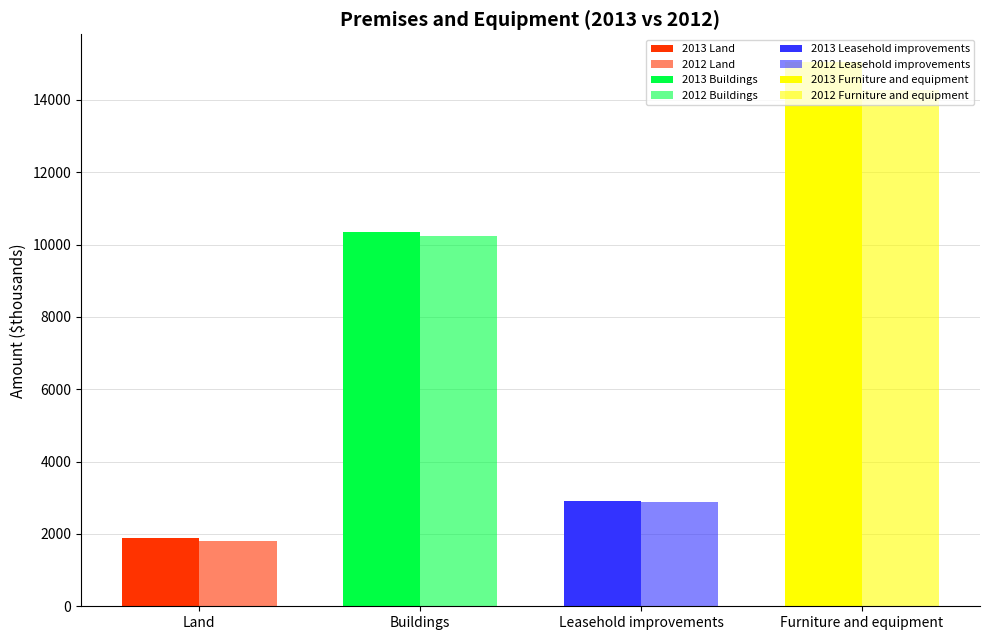

Reading left to right, list all the values displayed in this chart.

2013: 1900	10342	2911	15060
2012: 1802	10235	2872	14281